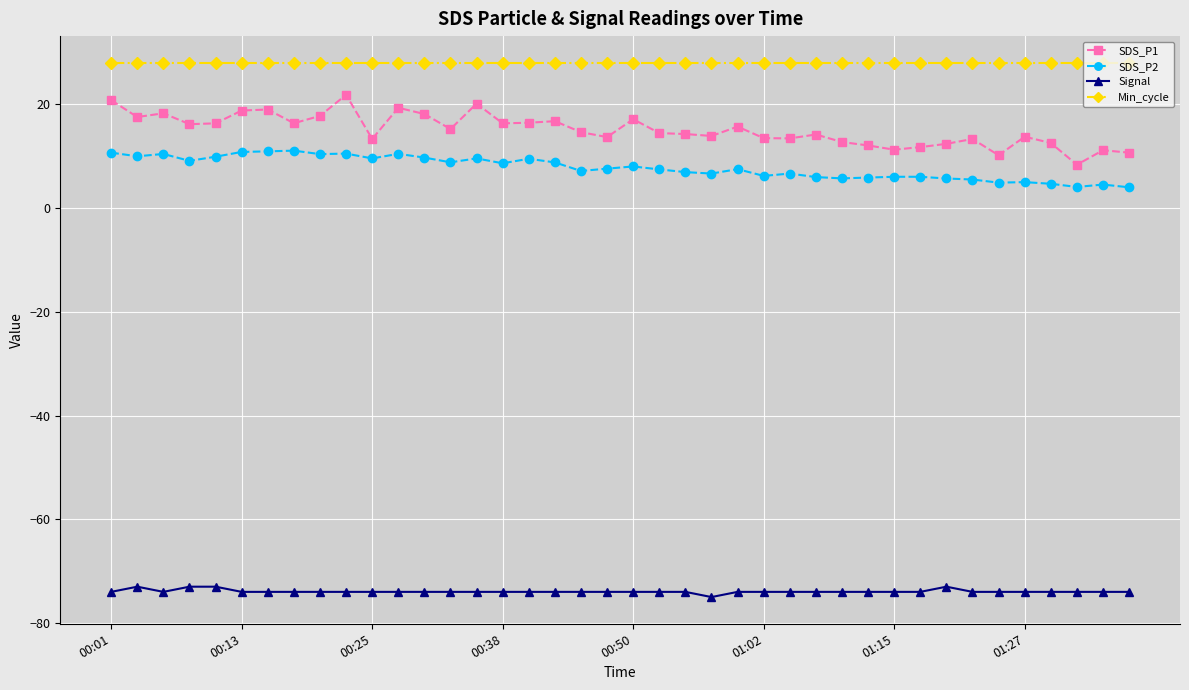

What is the minimum value shown in the chart?

-75.0